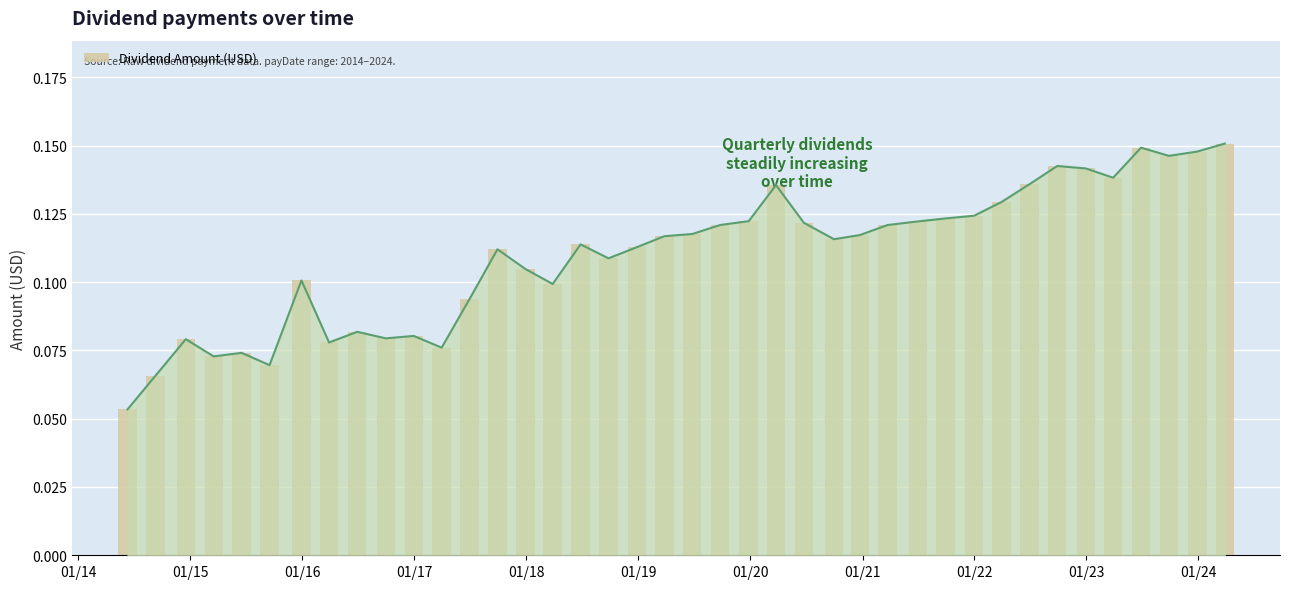

What is the value of the 39th bar from the left?

0.1